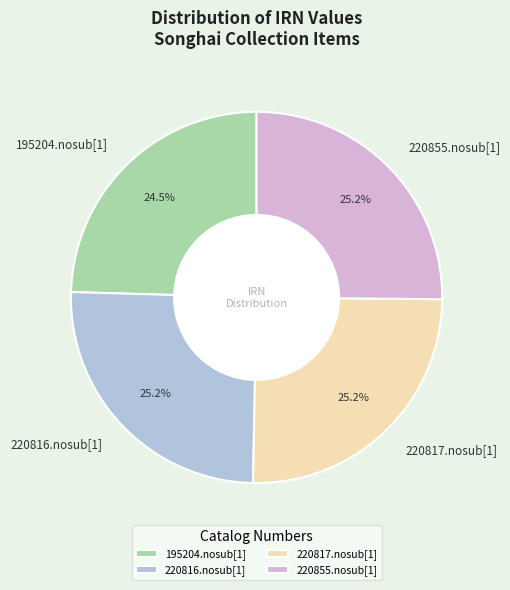

How many slices are in this pie chart?

4